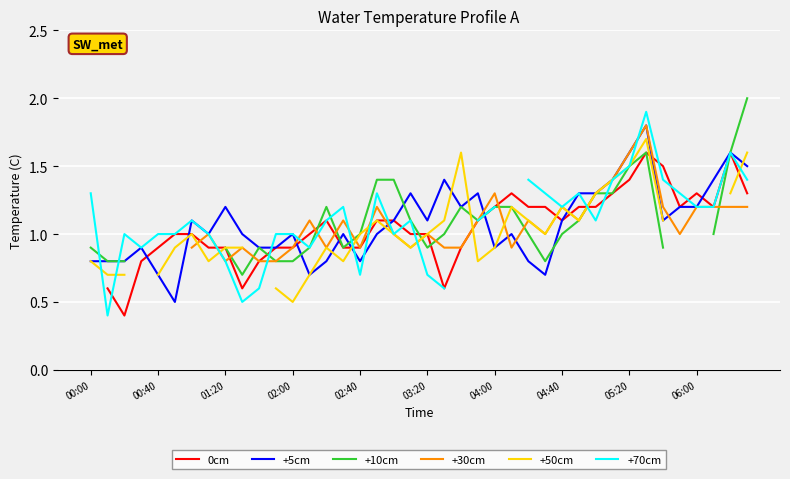

Count the number of categories in the chart.

40